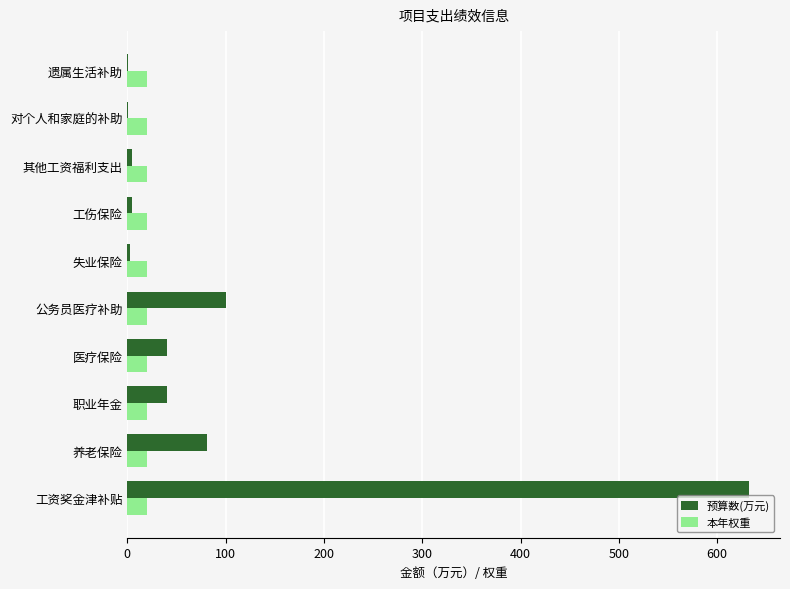

The 本年权重 series shows 20.0 at 其他工资福利支出. True or false?

True